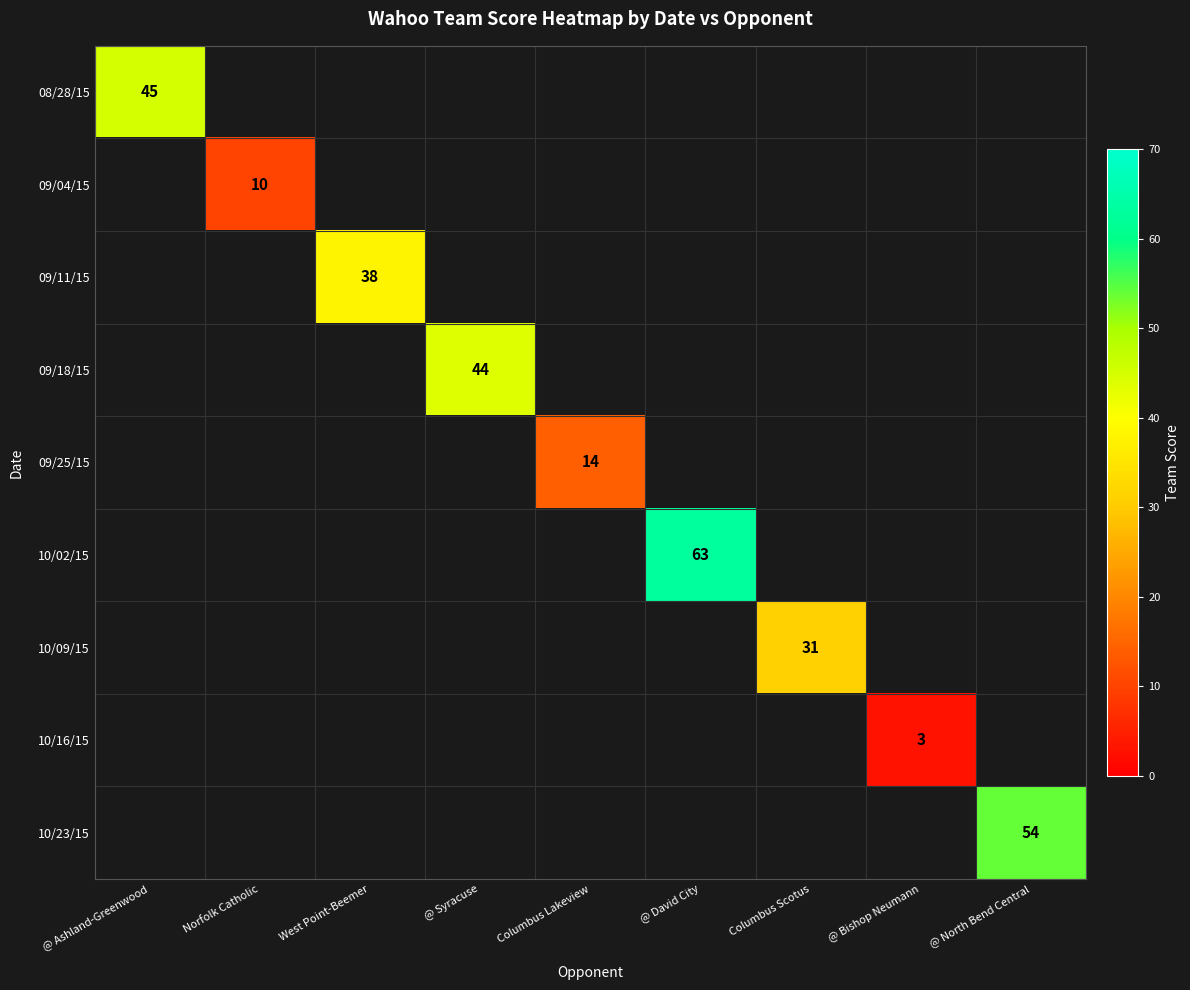

Is it true that 09/11/15 equals 38 at West Point-Beemer?

True